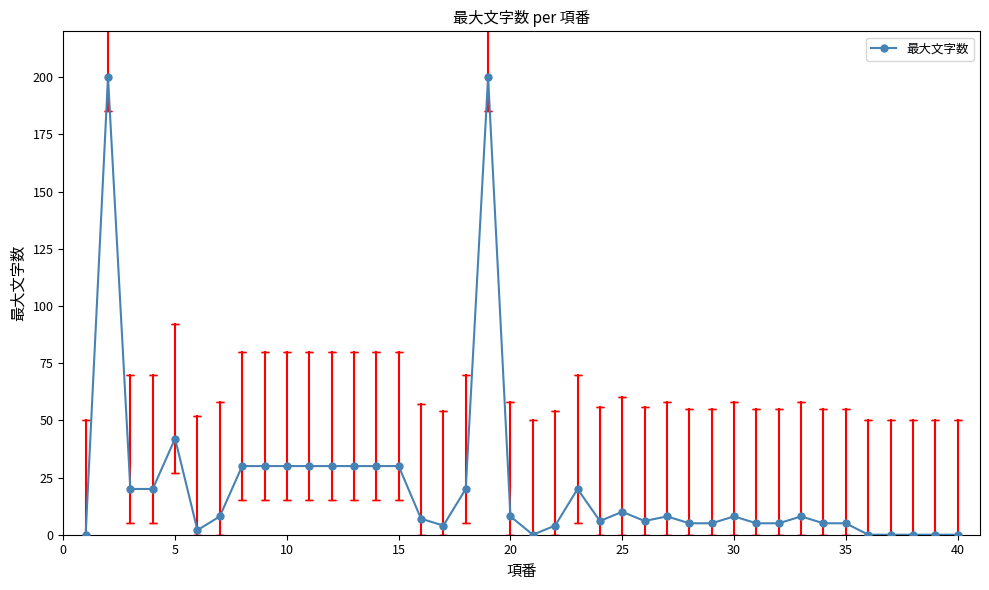

What is the average value?

22